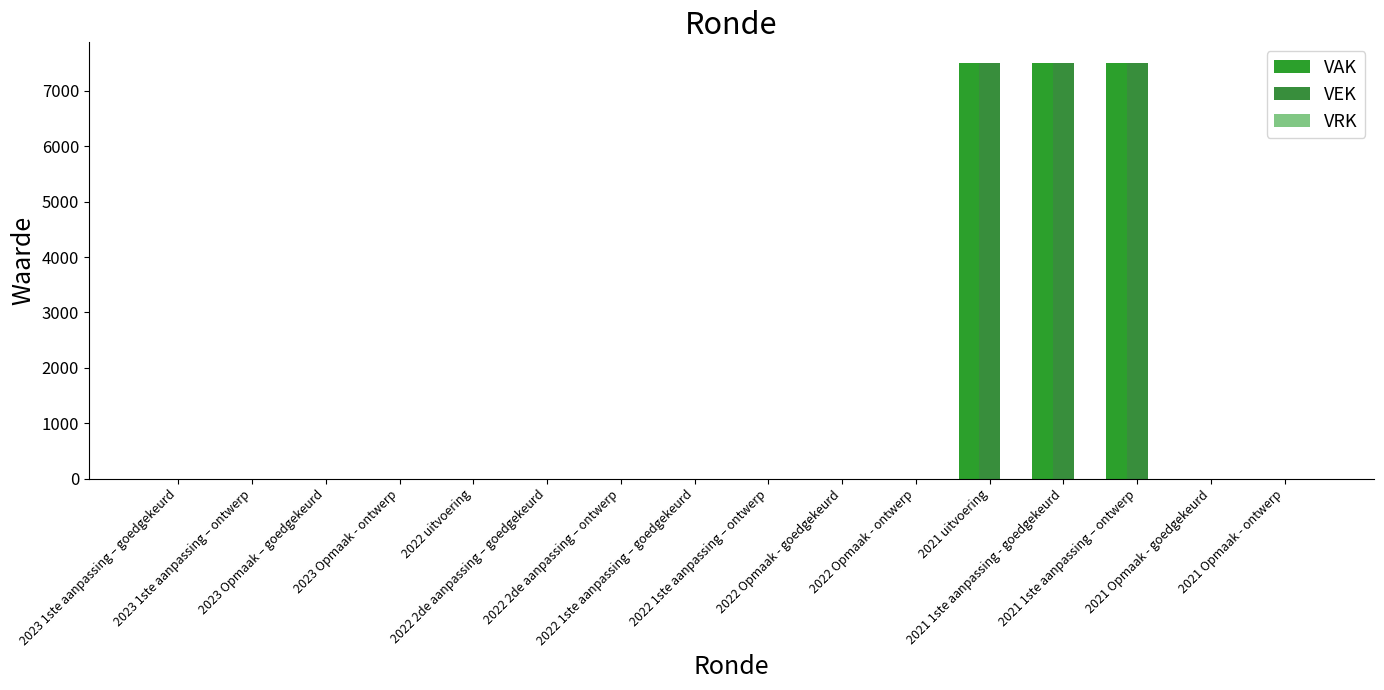

How many categories are shown in the chart?

16